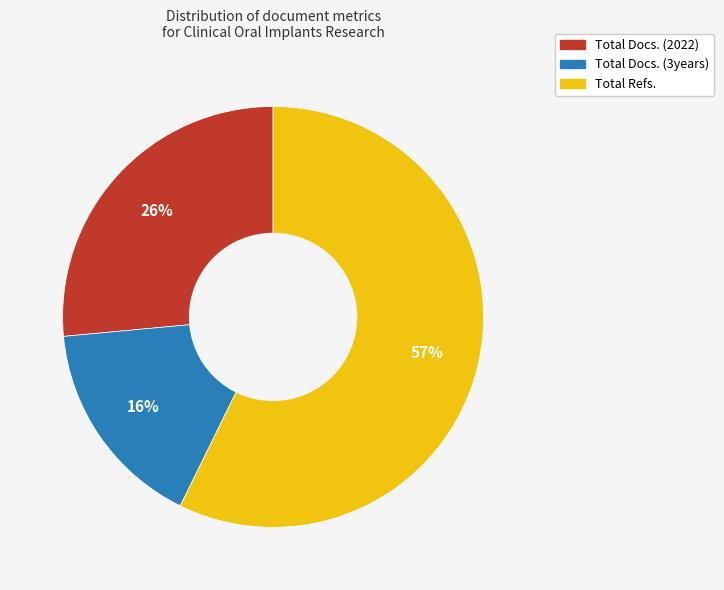

Count the number of slices in the pie.

3